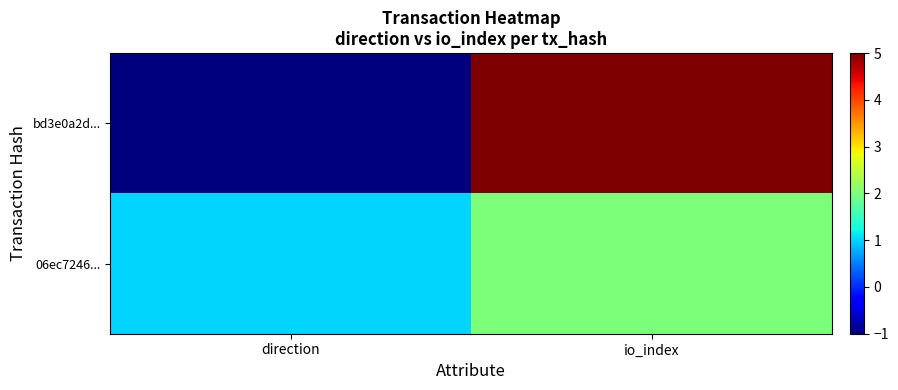

At how many categories does at least one series exceed 0?

2